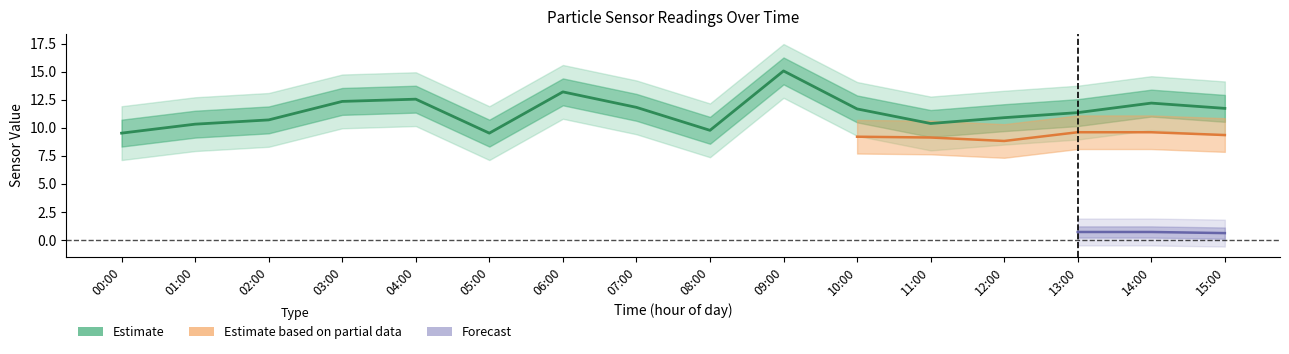

Which category has the highest value in the SDS_P1 series?

09:00